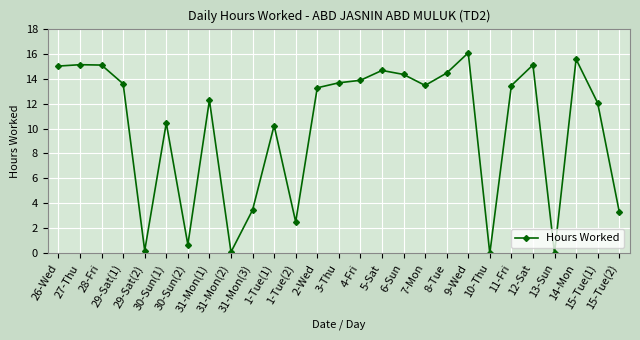

What is the sum of all values?

271.9